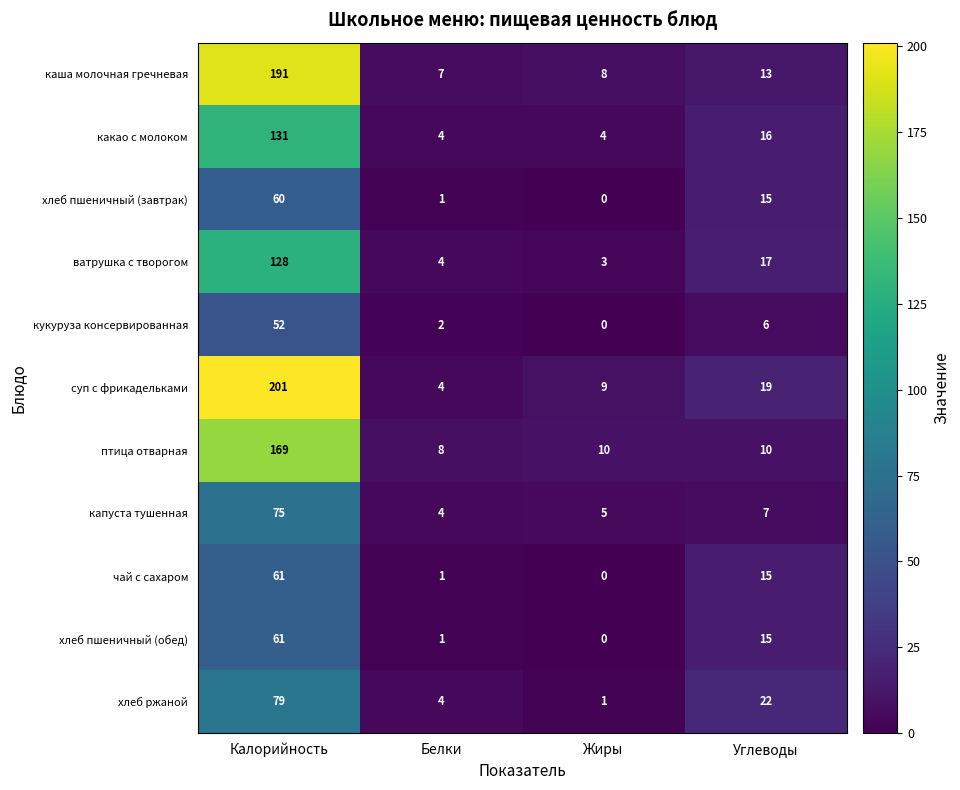

Is it true that какао с молоком equals 16 at Углеводы?

True